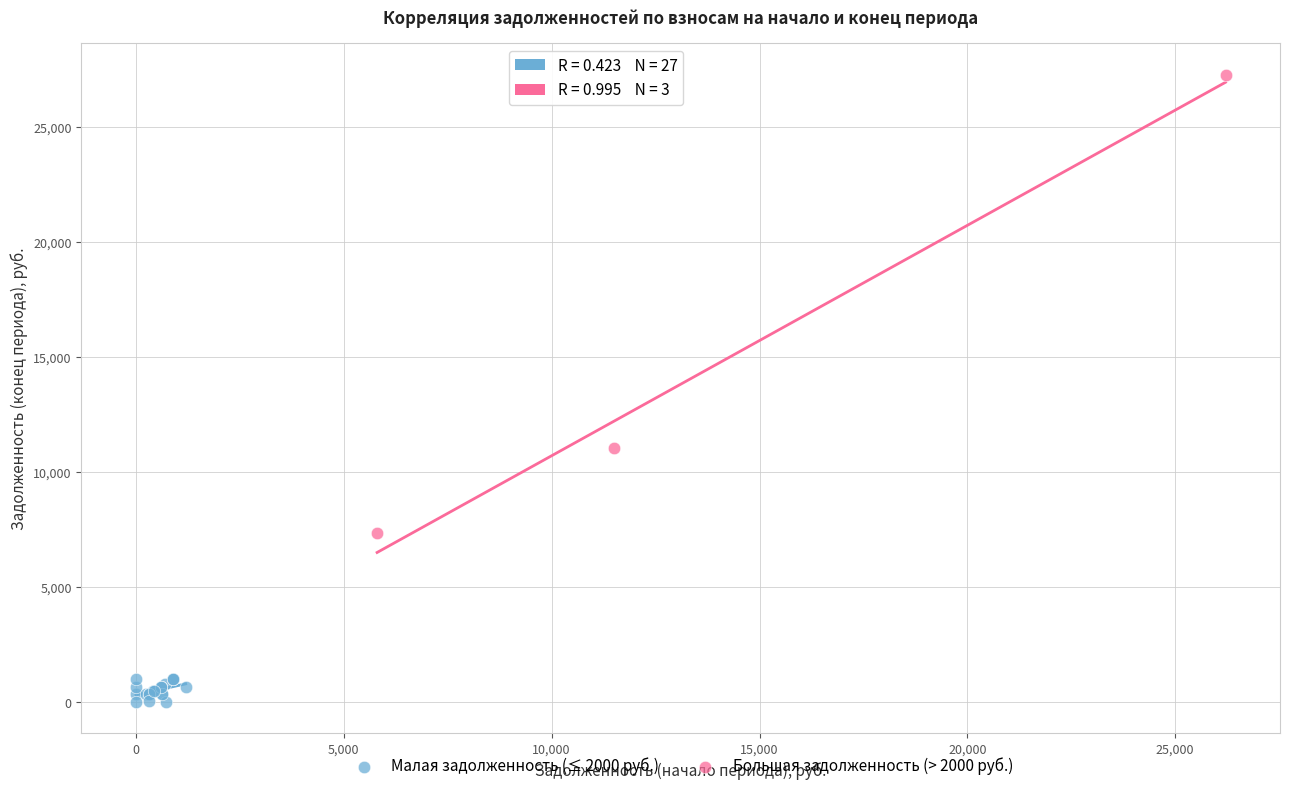

Which series reaches the maximum Y coordinate?

Большая задолженность (> 2000 руб.)